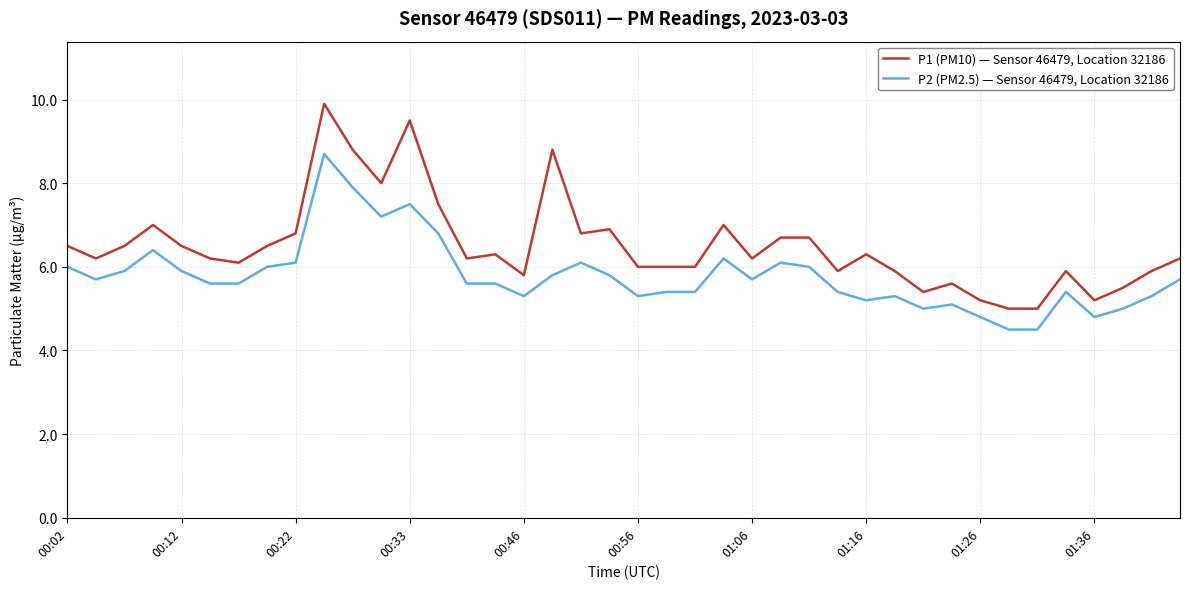

What is the average value of the P1 (PM10) — Sensor 46479, Location 32186 series?

6.5